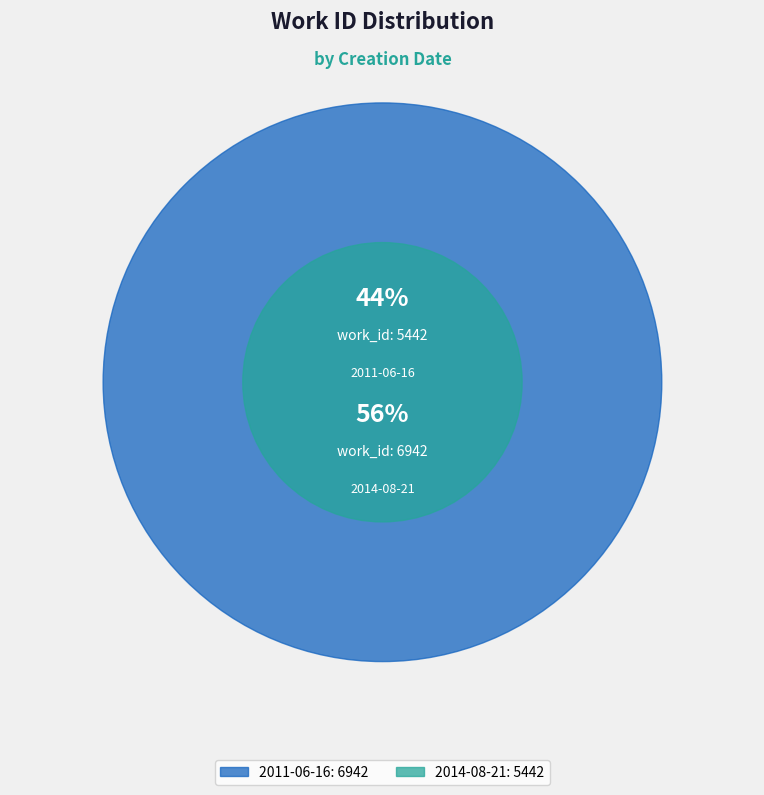

To the nearest percent, what is the average slice percentage?

50%